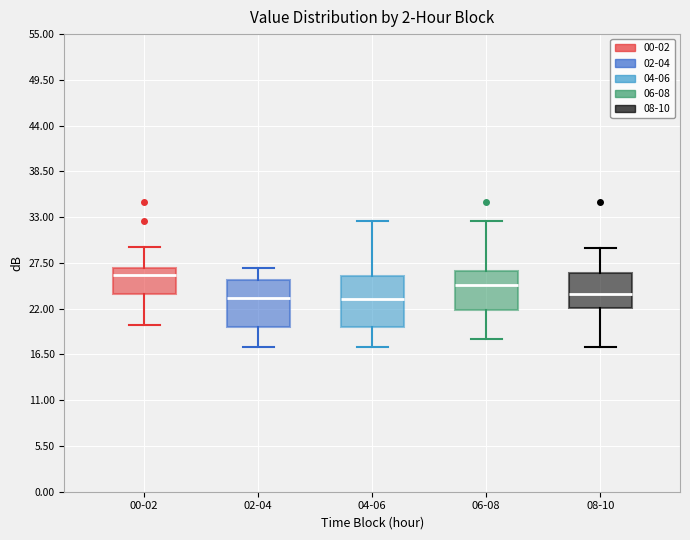

Where does the upper whisker of the box for 00-02 end on the y-axis? The values are not printed on the chart, so give them approximately, as read against the axis.

29